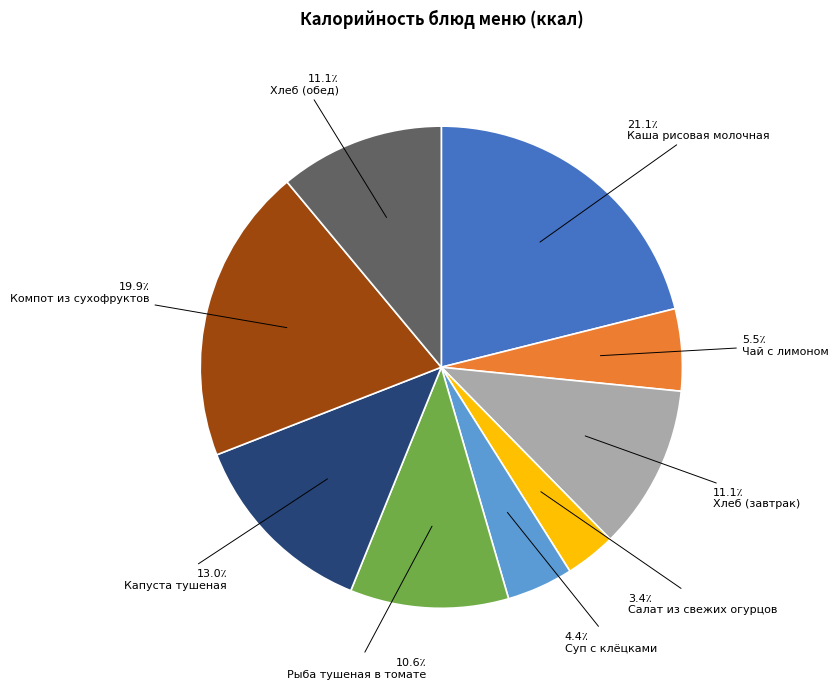

The Чай с лимоном slice represents 6% of the pie. True or false?

True